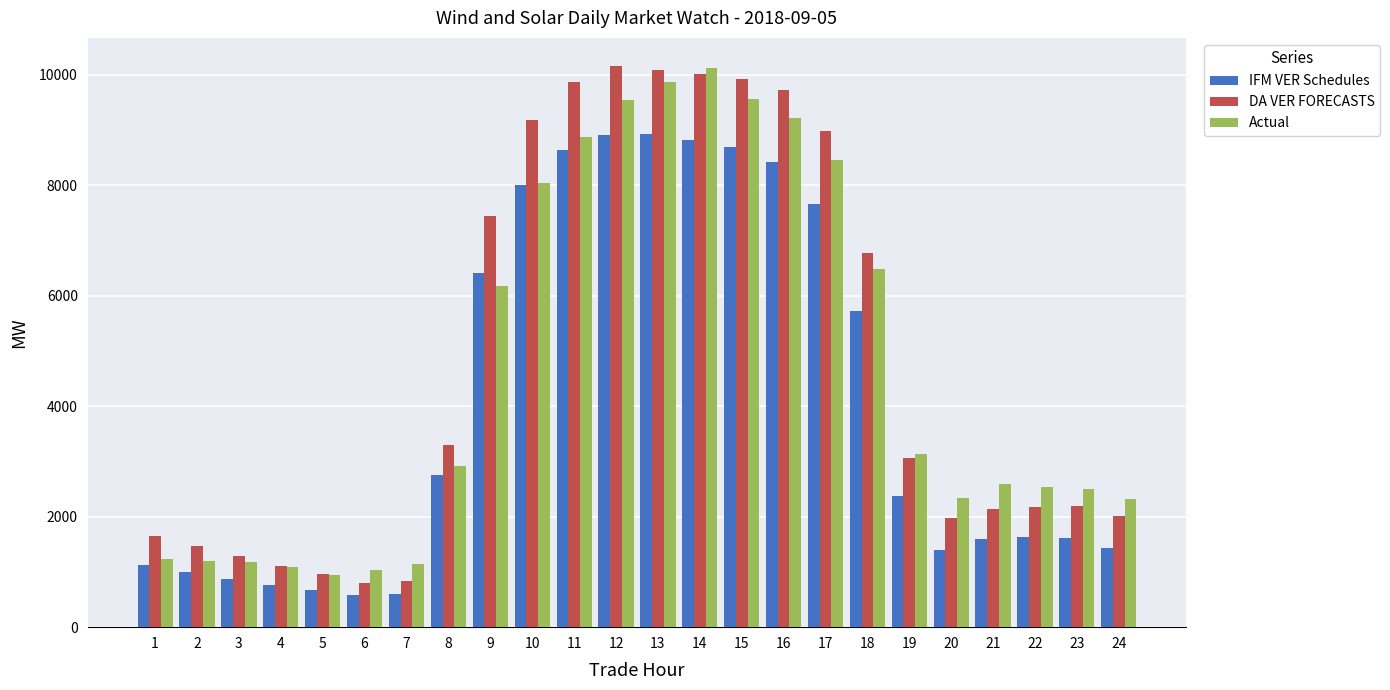

What is the total value across all series at 13?

28889.1